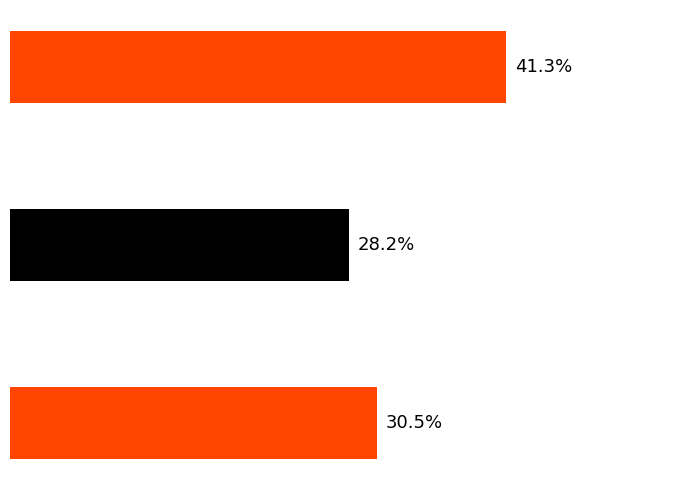

Are the bars grouped side by side (vs. stacked)?

No